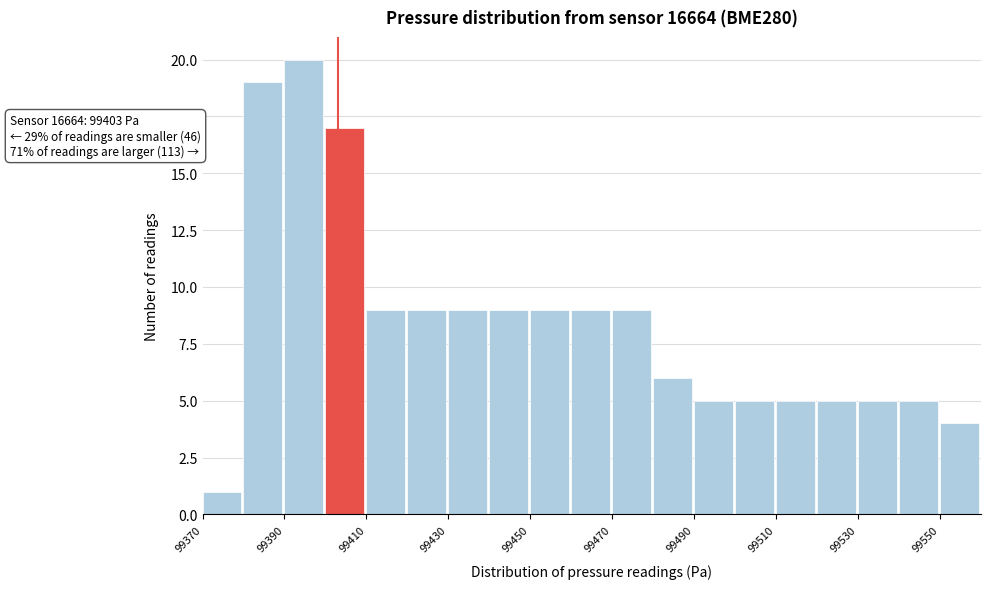

Over which range of the x-axis is the bar tallest?

99390 to 99400